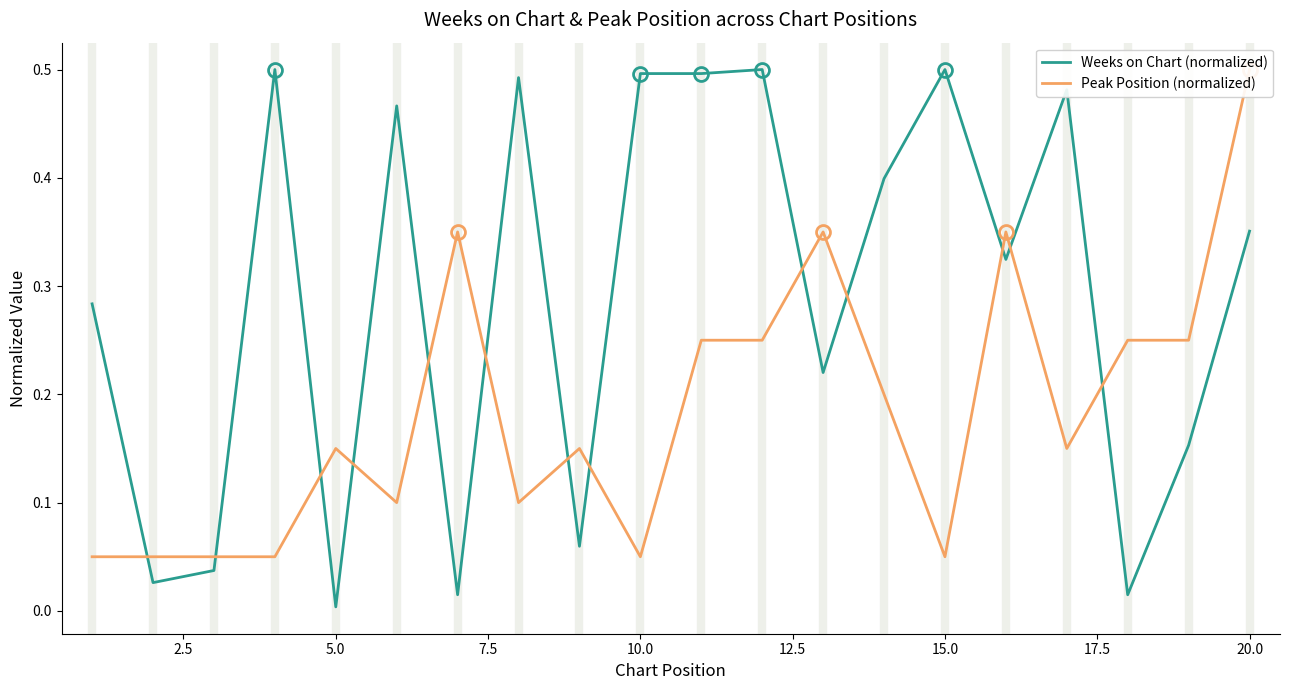

Reading left to right, list all the values displayed in this chart.

Weeks on Chart (normalized): 0.3	0.0	0.0	0.5	0.0	0.5	0.0	0.5	0.1	0.5	0.5	0.5	0.2	0.4	0.5	0.3	0.5	0.0	0.2	0.4
Peak Position (normalized): 0.1	0.1	0.1	0.1	0.1	0.1	0.3	0.1	0.1	0.1	0.2	0.2	0.3	0.2	0.1	0.3	0.1	0.2	0.2	0.5